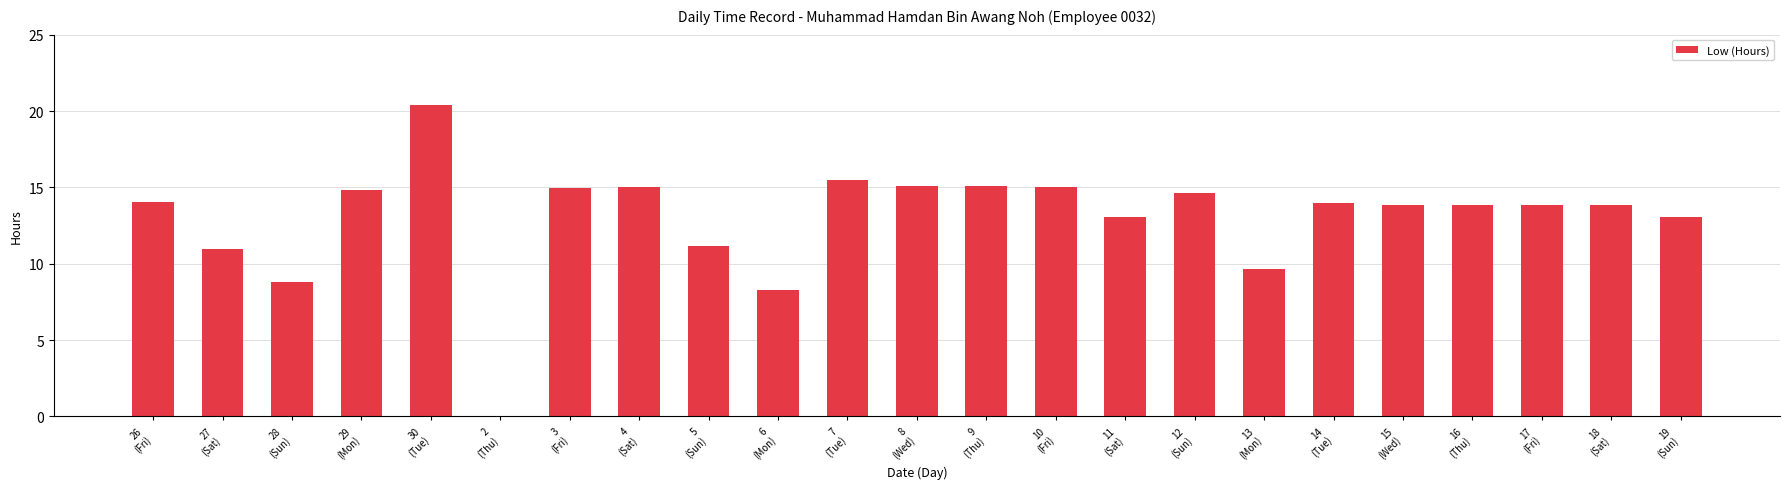

How many positive values are there?

22